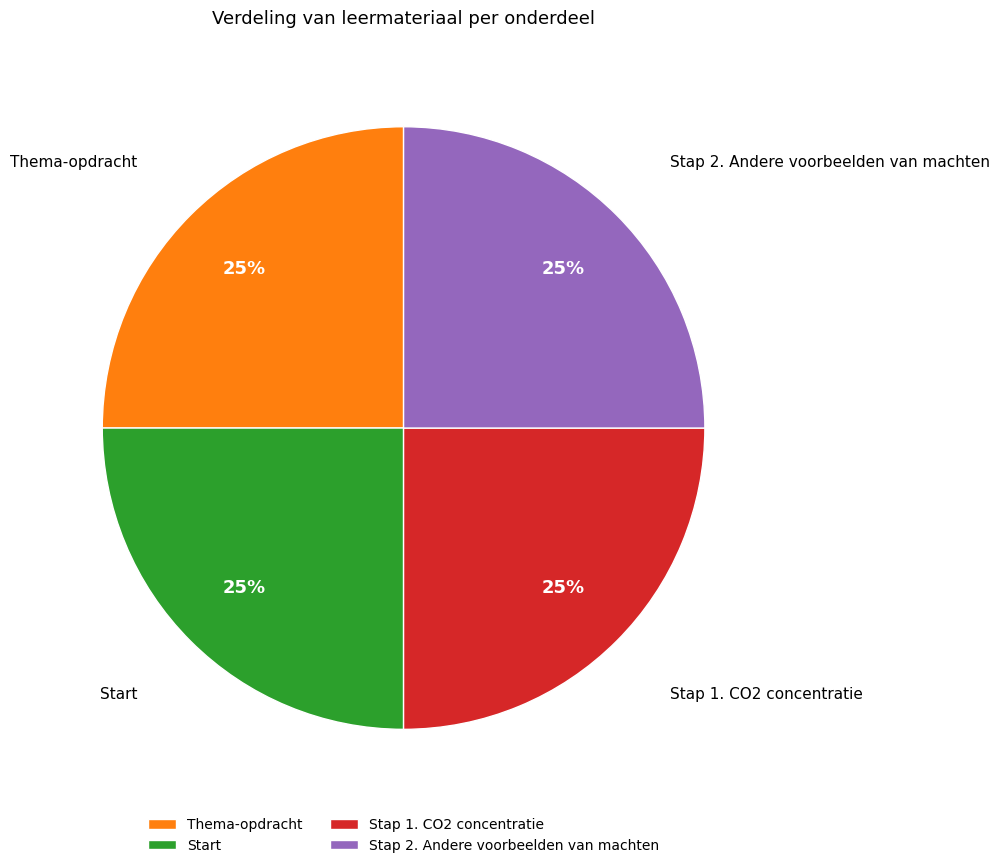

What percentage is the Start slice, to the nearest percent?

25%